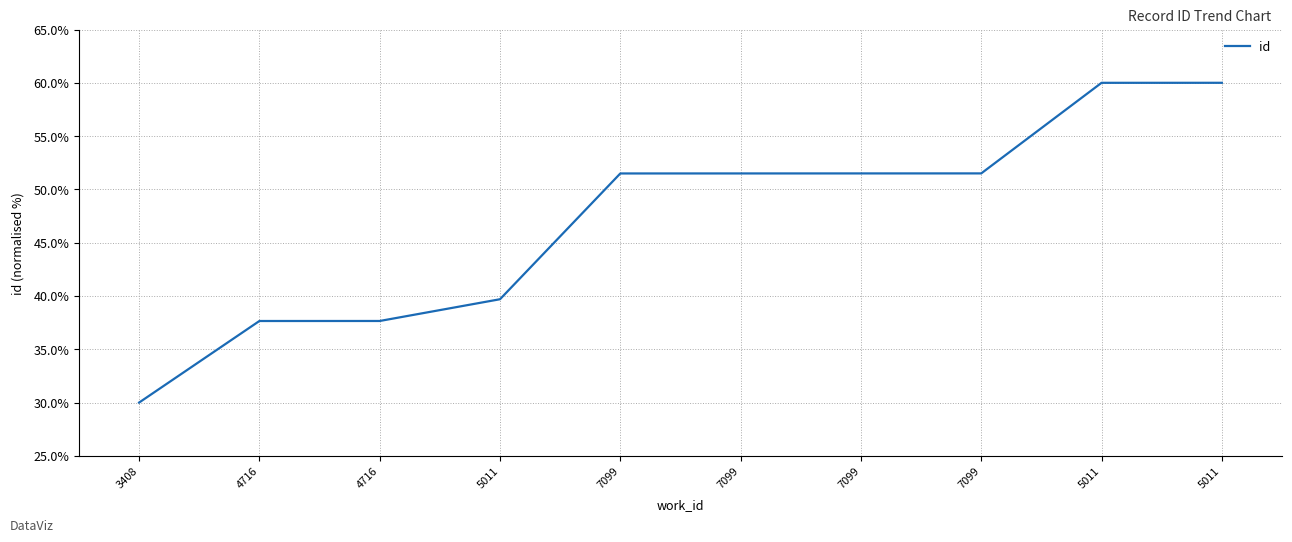

What is the maximum value shown in the chart?

60.0